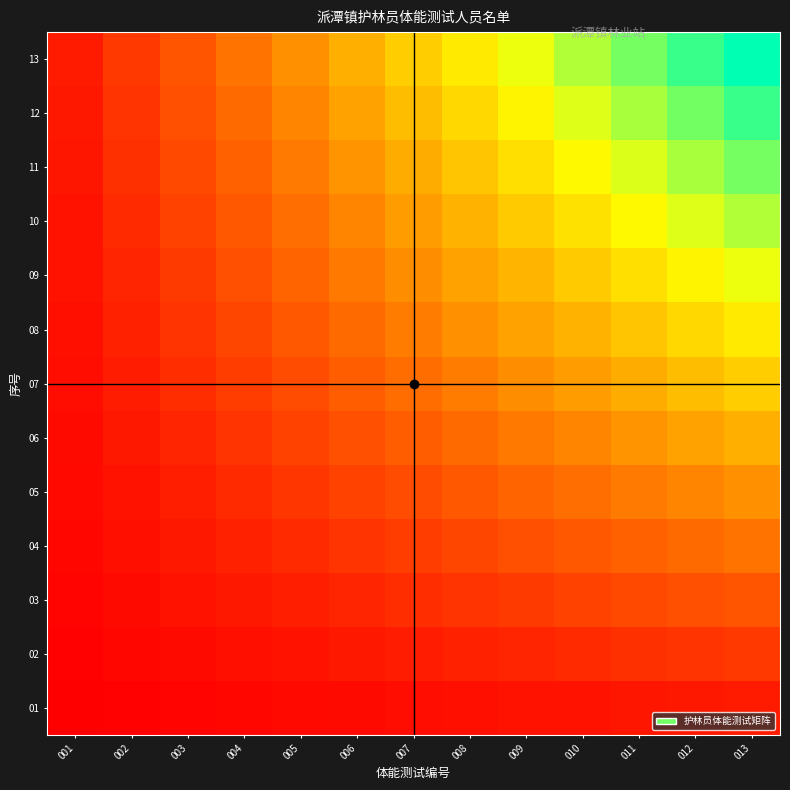

Reading left to right, what are all the values shown in this chart?

01: 001=0.1	002=0.2	003=0.2	004=0.3	005=0.4	006=0.5	007=0.5	008=0.6	009=0.7	010=0.8	011=0.8	012=0.9	013=1.0
02: 001=0.2	002=0.3	003=0.5	004=0.6	005=0.8	006=0.9	007=1.1	008=1.2	009=1.4	010=1.5	011=1.7	012=1.8	013=2.0
03: 001=0.2	002=0.5	003=0.7	004=0.9	005=1.2	006=1.4	007=1.6	008=1.8	009=2.1	010=2.3	011=2.5	012=2.8	013=3.0
04: 001=0.3	002=0.6	003=0.9	004=1.2	005=1.5	006=1.8	007=2.2	008=2.5	009=2.8	010=3.1	011=3.4	012=3.7	013=4.0
05: 001=0.4	002=0.8	003=1.2	004=1.5	005=1.9	006=2.3	007=2.7	008=3.1	009=3.5	010=3.8	011=4.2	012=4.6	013=5.0
06: 001=0.5	002=0.9	003=1.4	004=1.8	005=2.3	006=2.8	007=3.2	008=3.7	009=4.2	010=4.6	011=5.1	012=5.5	013=6.0
07: 001=0.5	002=1.1	003=1.6	004=2.2	005=2.7	006=3.2	007=3.8	008=4.3	009=4.8	010=5.4	011=5.9	012=6.5	013=7.0
08: 001=0.6	002=1.2	003=1.8	004=2.5	005=3.1	006=3.7	007=4.3	008=4.9	009=5.5	010=6.2	011=6.8	012=7.4	013=8.0
09: 001=0.7	002=1.4	003=2.1	004=2.8	005=3.5	006=4.2	007=4.8	008=5.5	009=6.2	010=6.9	011=7.6	012=8.3	013=9.0
10: 001=0.8	002=1.5	003=2.3	004=3.1	005=3.8	006=4.6	007=5.4	008=6.2	009=6.9	010=7.7	011=8.5	012=9.2	013=10.0
11: 001=0.8	002=1.7	003=2.5	004=3.4	005=4.2	006=5.1	007=5.9	008=6.8	009=7.6	010=8.5	011=9.3	012=10.2	013=11.0
12: 001=0.9	002=1.8	003=2.8	004=3.7	005=4.6	006=5.5	007=6.5	008=7.4	009=8.3	010=9.2	011=10.2	012=11.1	013=12.0
13: 001=1.0	002=2.0	003=3.0	004=4.0	005=5.0	006=6.0	007=7.0	008=8.0	009=9.0	010=10.0	011=11.0	012=12.0	013=13.0